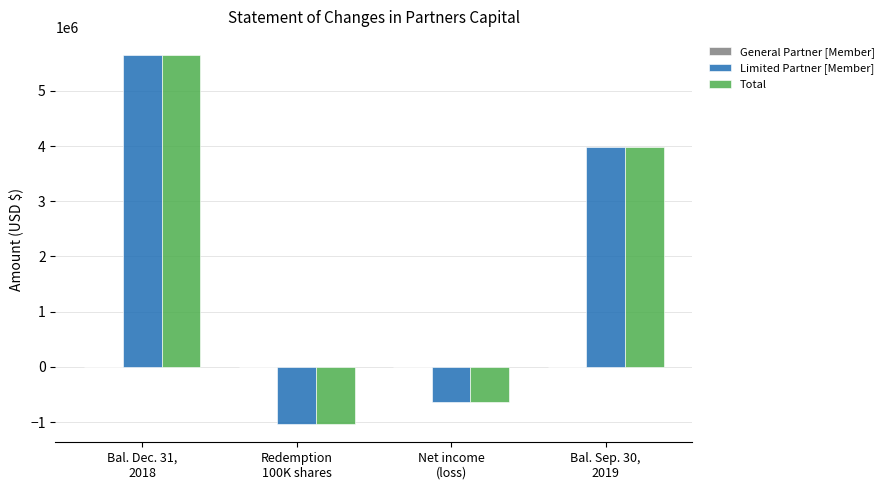

What is the average value of the Total series?

1988817